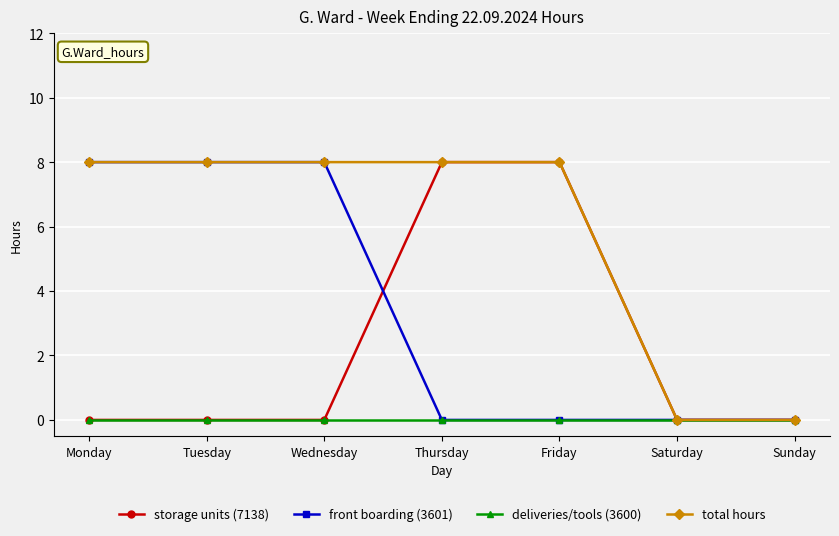

What are all the series names shown in the legend?

storage units (7138), front boarding (3601), deliveries/tools (3600), total hours